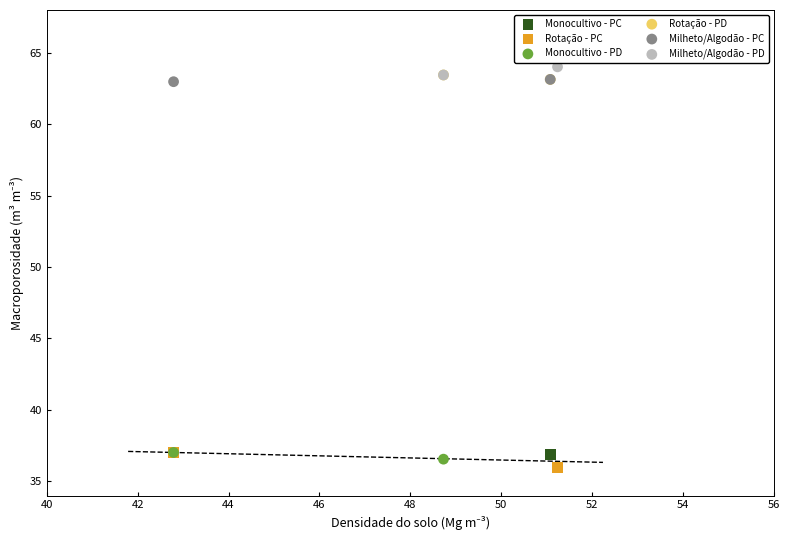

What are all the series names shown in the legend?

Monocultivo - PC, Rotação - PC, Monocultivo - PD, Rotação - PD, Milheto/Algodão - PC, Milheto/Algodão - PD